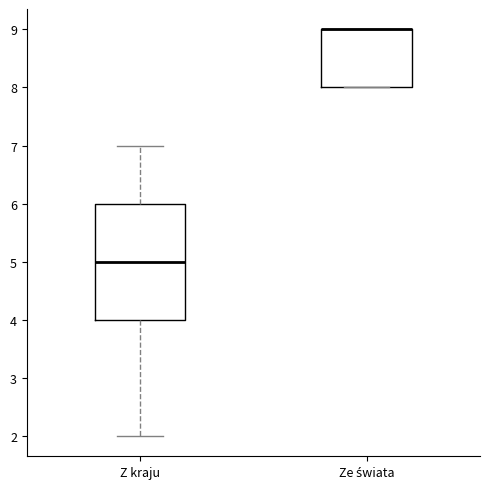

Reading left to right, read every box against the y-axis: the position of its median line, the range the box covers, and the ends of its whiskers. The values are not printed on the chart, so give them approximately, as read against the axis.

Z kraju: median 5, box 4 to 6, whiskers 2 to 7
Ze świata: median 9 (drawn on the box's upper edge), box 8 to 9, whiskers 8 to 9